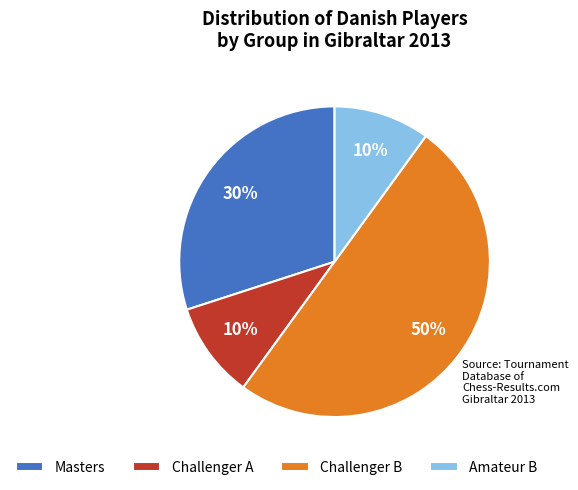

What percentage is the Masters slice, to the nearest percent?

30%